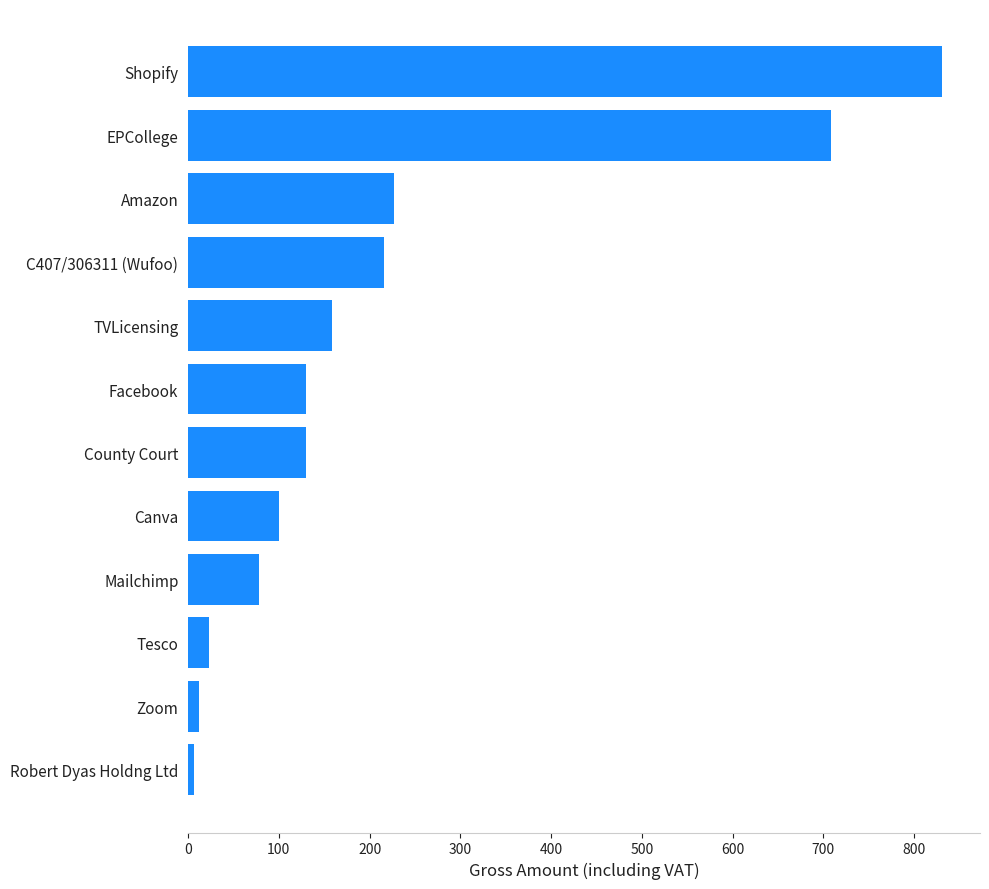

How many data points are less than 130?

5